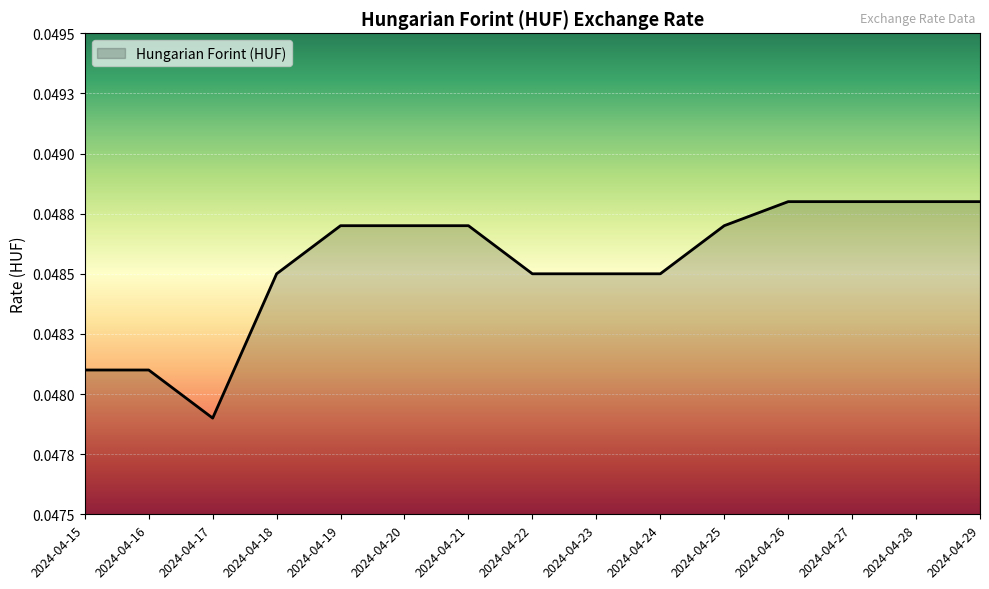

Does the chart have visible grid lines?

Yes